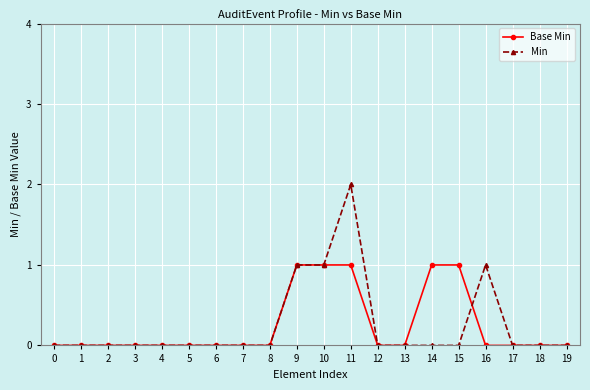

What is the difference between the maximum and second lowest values in the Base Min series?

1